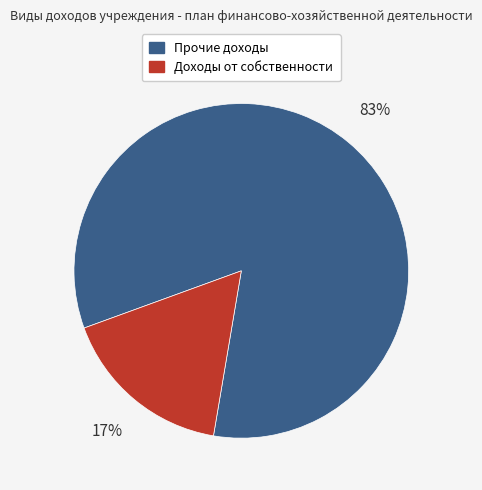

Is there a majority slice in this chart?

Yes